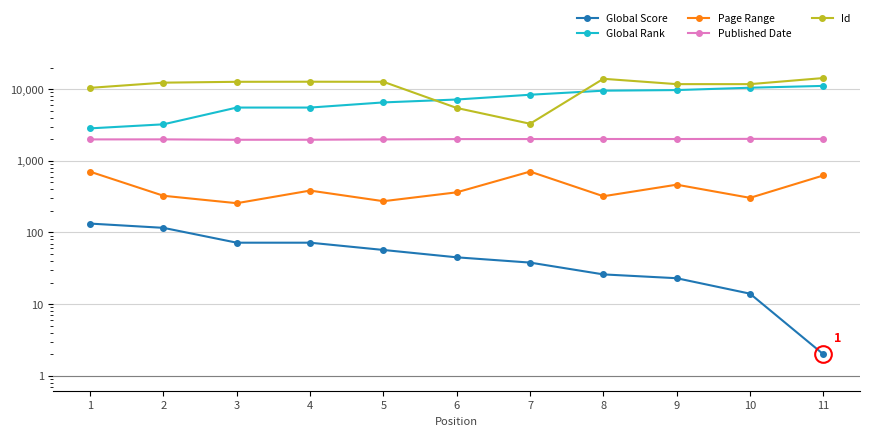

At how many categories does at least one series exceed 9359?

9